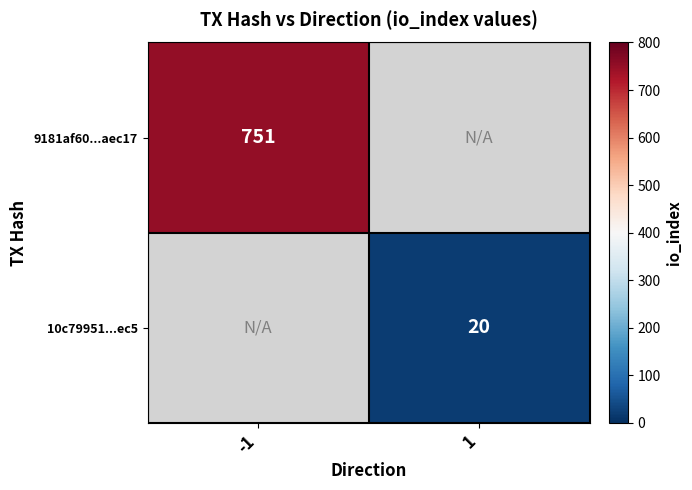

True or false: 10c79951...ec5 has a value of 20 at 1.

True